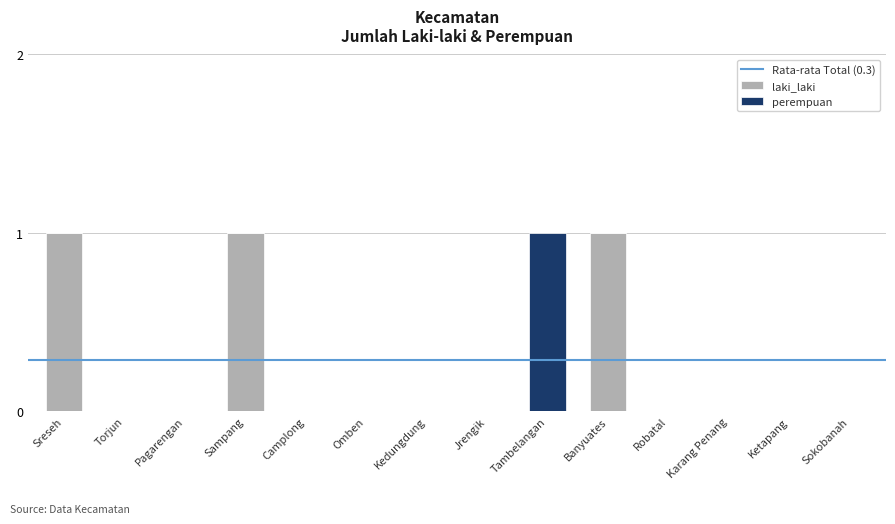

The laki_laki series shows 0 at Jrengik. True or false?

True